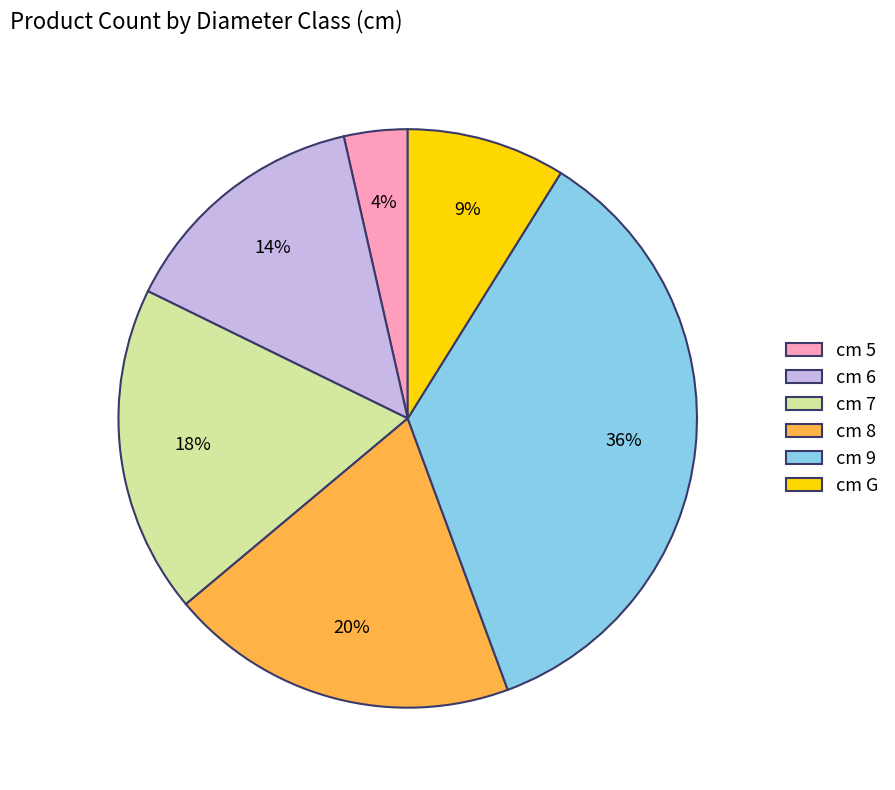

Is there a majority slice in this chart?

No